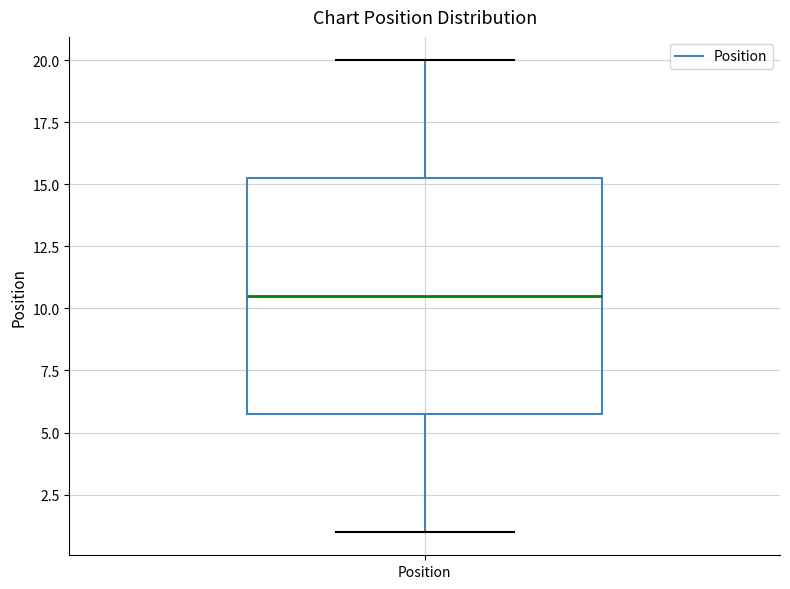

Where is the upper edge of the box for Position on the y-axis? The values are not printed on the chart, so give them approximately, as read against the axis.

15.5